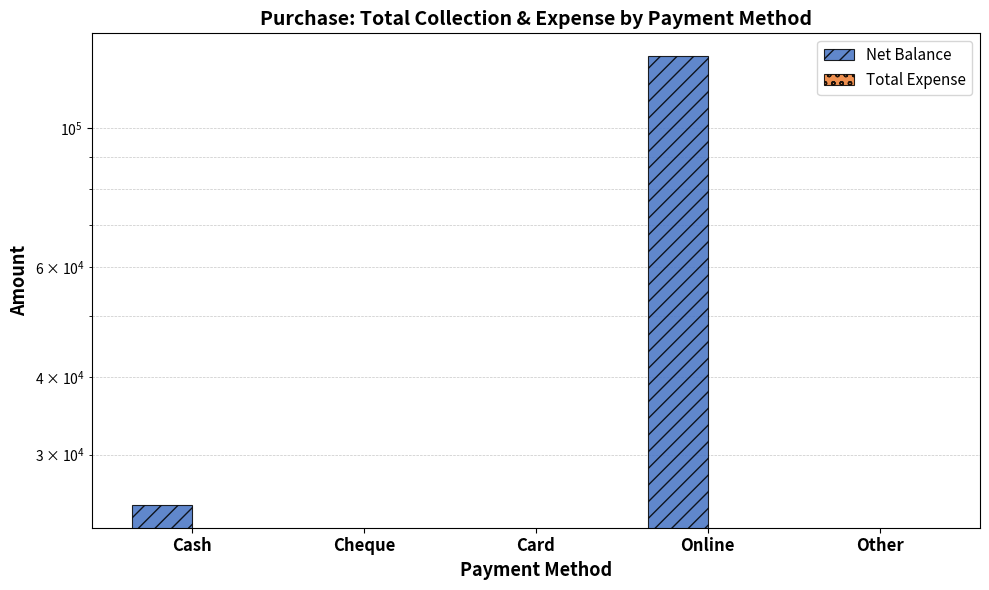

Which category has the lowest value across all series?

Cheque